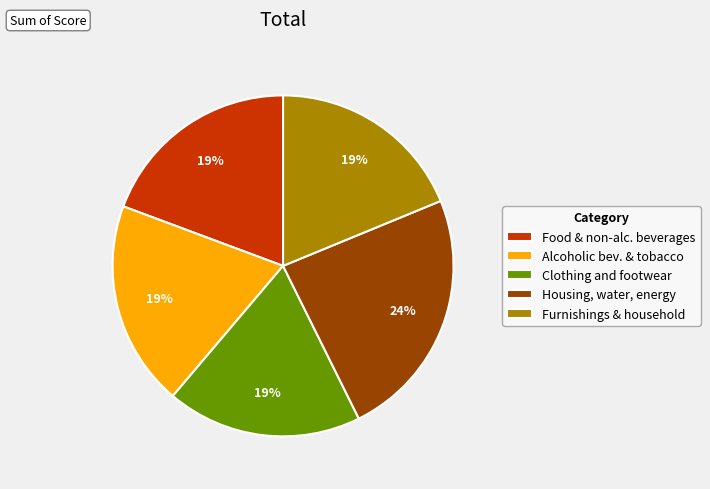

Is it true that Housing, water, energy is 24% of the pie?

True